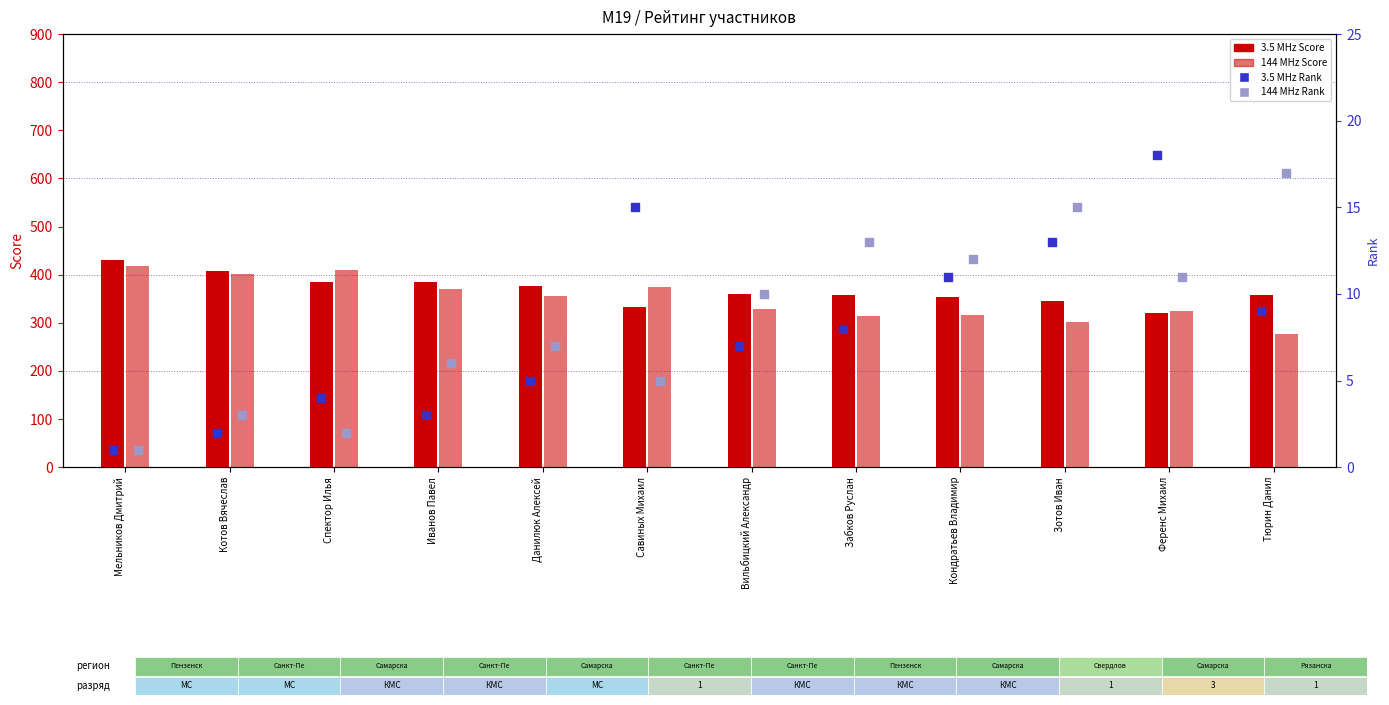

Is the value of 3.5 MHz Score at Тюрин Данил greater than the value of 144 MHz Score at Данилюк Алексей?

Yes